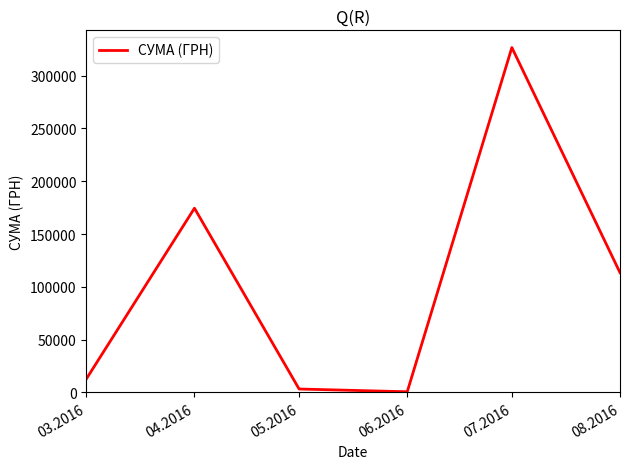

What is the difference between the values at 03.2016 and 06.2016?

12146.9